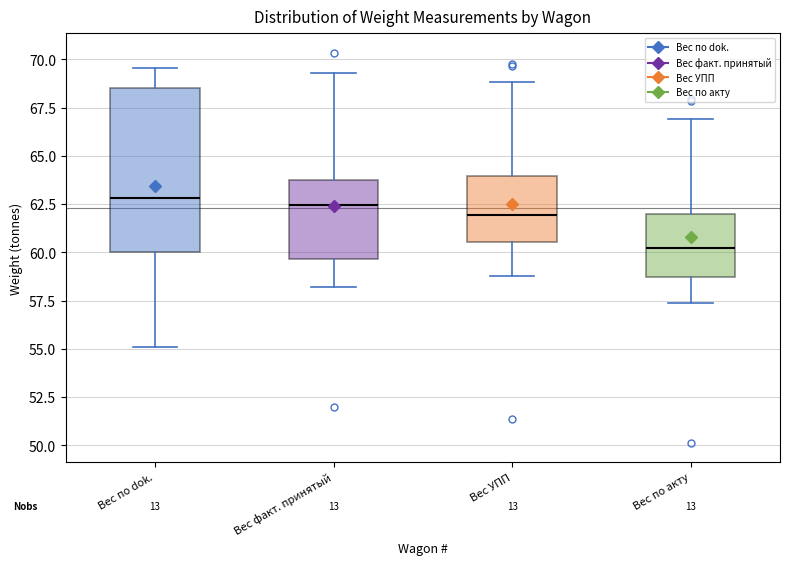

Reading left to right, read every box against the y-axis: the position of its median line, the range the box covers, and the ends of its whiskers. The values are not printed on the chart, so give them approximately, as read against the axis.

Вес по dok.: median 63.0, box 60.0 to 68.5, whiskers 55.0 to 69.5
Вес факт. принятый: median 62.5, box 59.5 to 63.5, whiskers 58.0 to 69.5
Вес УПП: median 62.0, box 60.5 to 64.0, whiskers 59.0 to 69.0
Вес по акту: median 60.5, box 58.5 to 62.0, whiskers 57.5 to 67.0